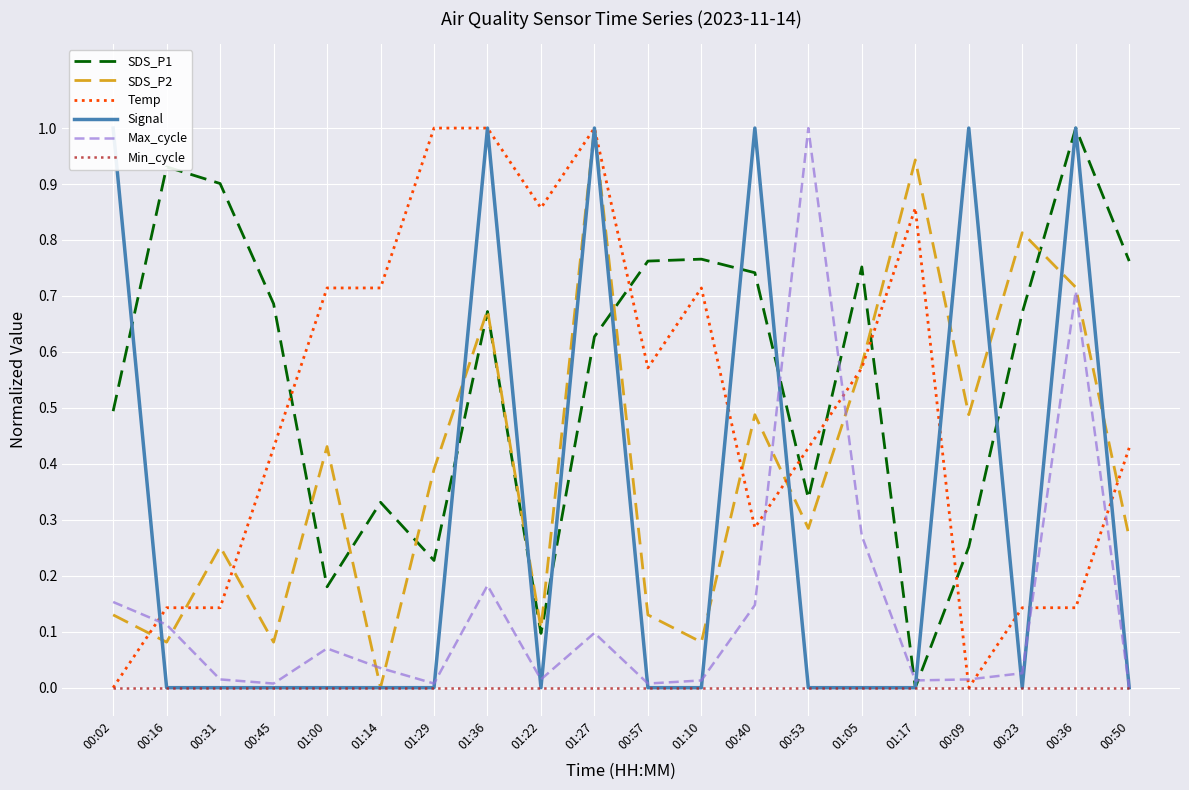

Read the Temp value at 01:27.

1.0